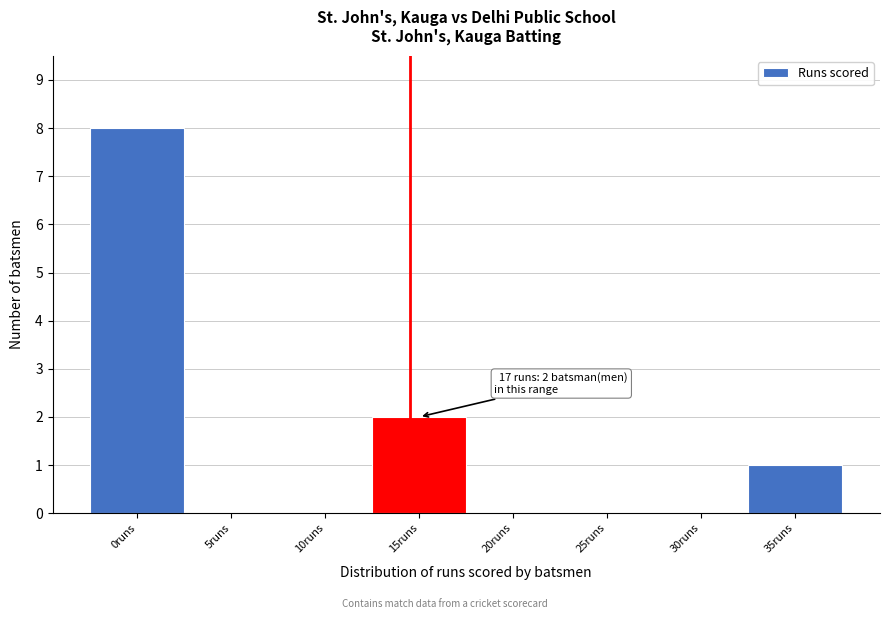

Reading right to left, what are all the values shown in this chart?

35runs=1	30runs=0	25runs=0	20runs=0	15runs=2	10runs=0	5runs=0	0runs=8